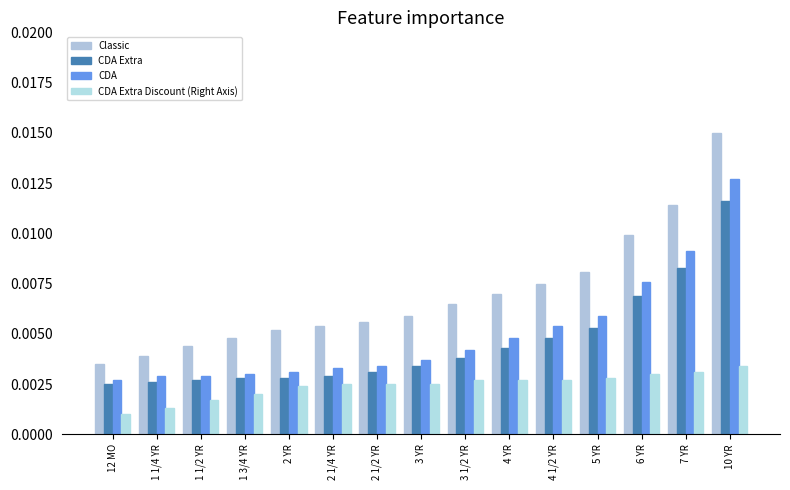

Which series has the largest range (max minus min)?

Classic